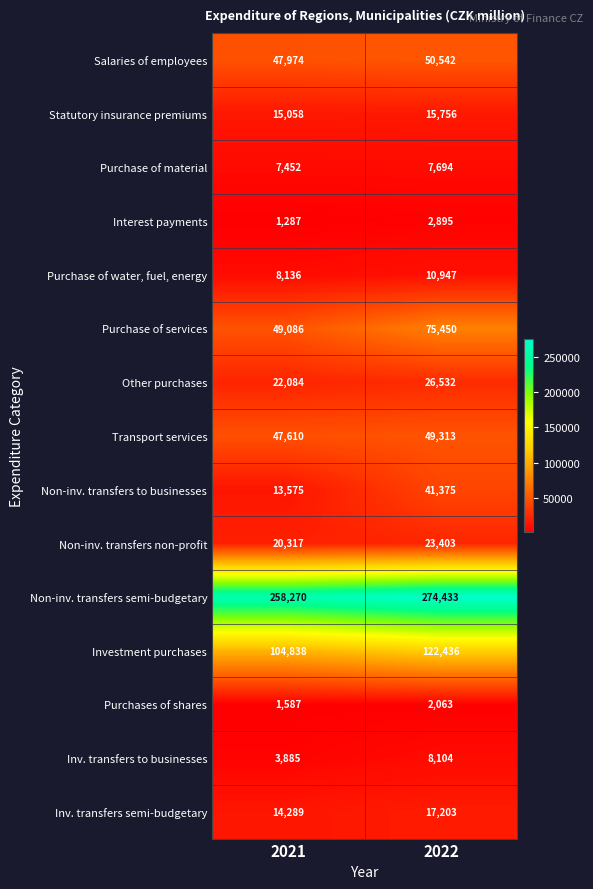

Which series has the largest total across all categories?

Non-inv. transfers semi-budgetary